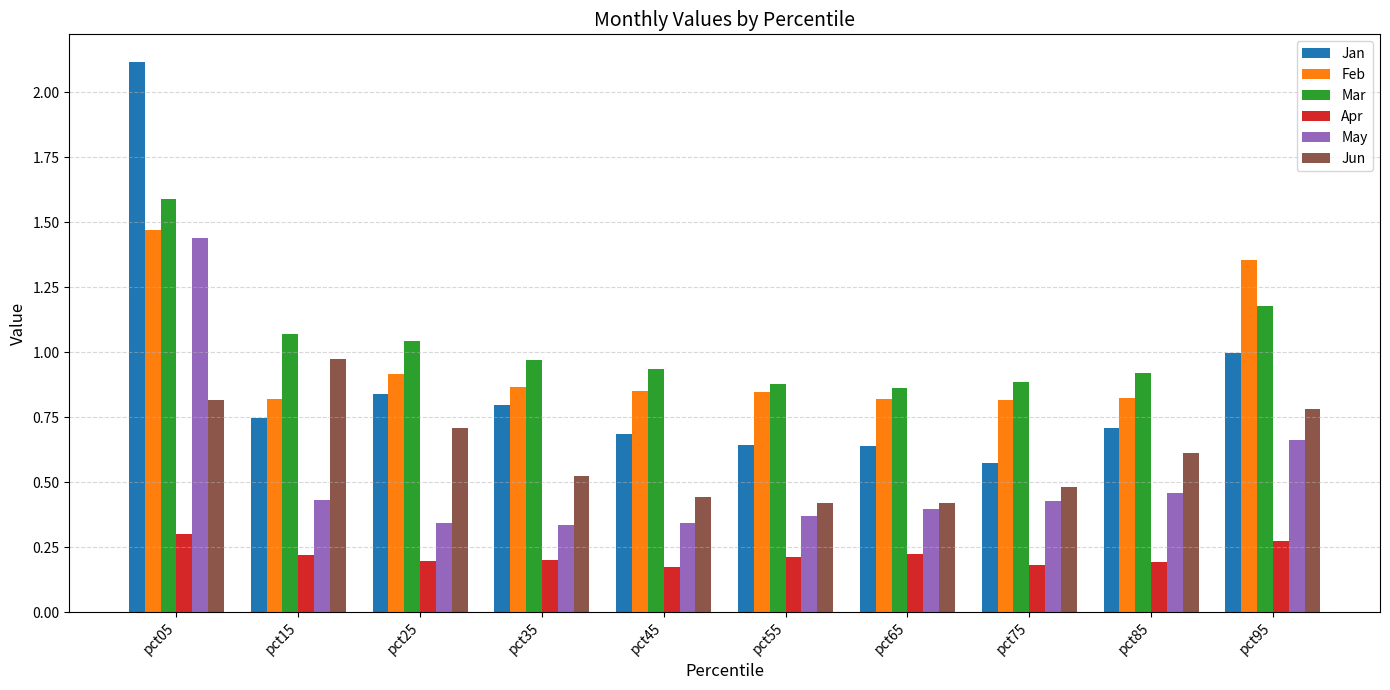

What is the spread (max minus min) of values at pct05?

1.8